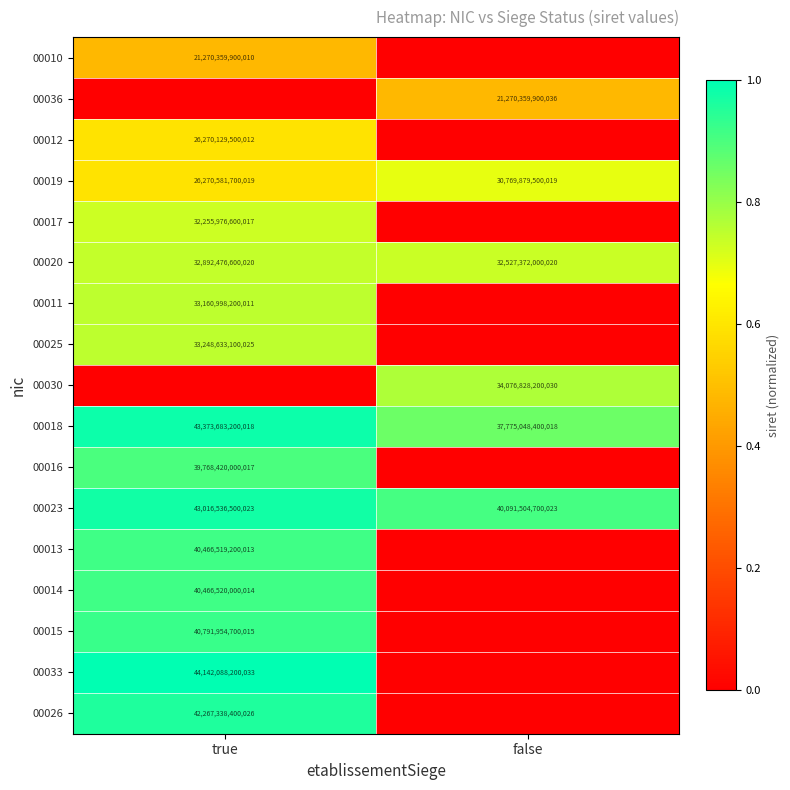

The 00023 series shows 9420815053829 at true. True or false?

False